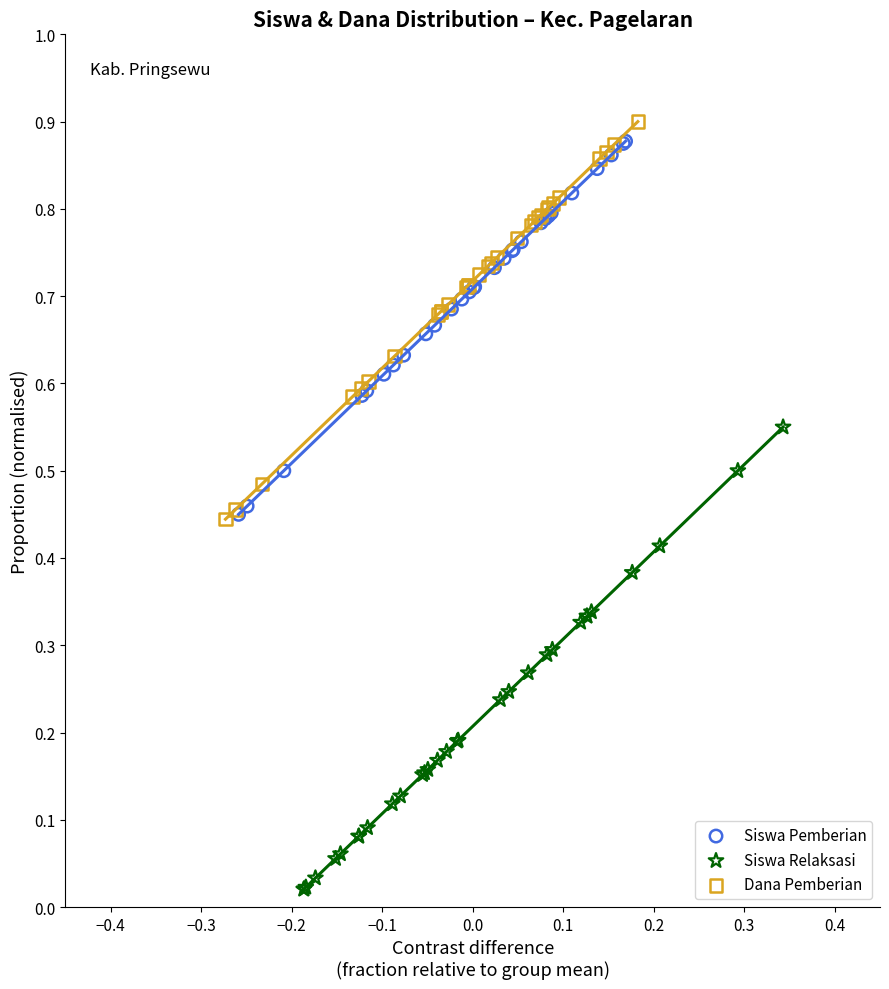

What are all the series names shown in the legend?

Siswa Pemberian, Siswa Relaksasi, Dana Pemberian